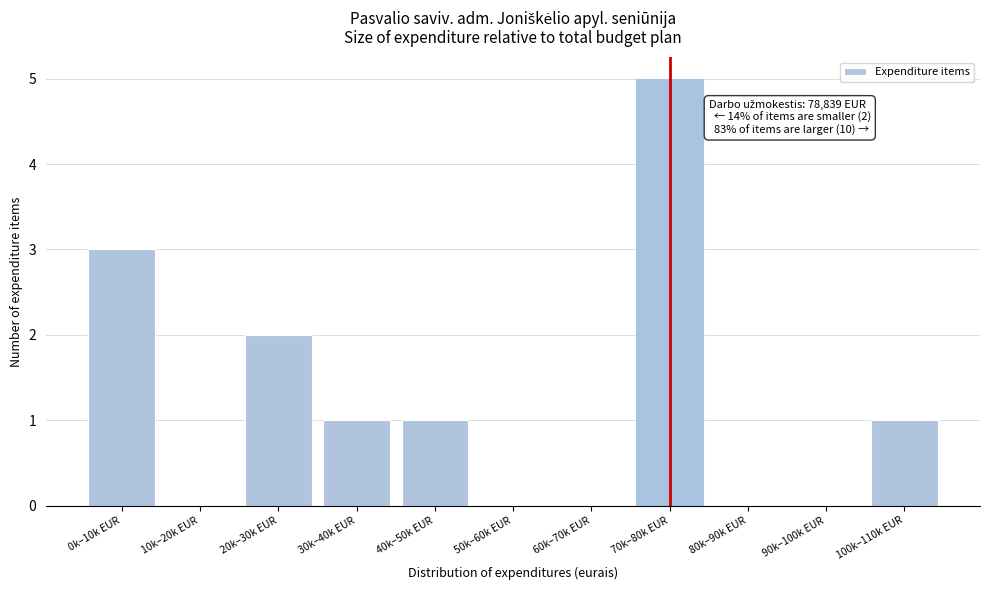

Reading left to right, extract all data points from this chart.

0k–10k EUR=3	10k–20k EUR=0	20k–30k EUR=2	30k–40k EUR=1	40k–50k EUR=1	50k–60k EUR=0	60k–70k EUR=0	70k–80k EUR=5	80k–90k EUR=0	90k–100k EUR=0	100k–110k EUR=1